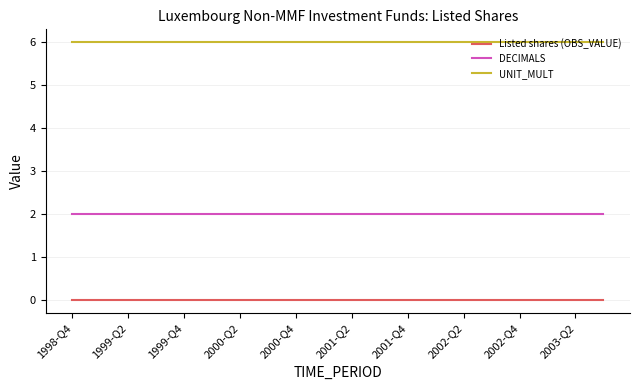

What is the maximum value for UNIT_MULT?

6